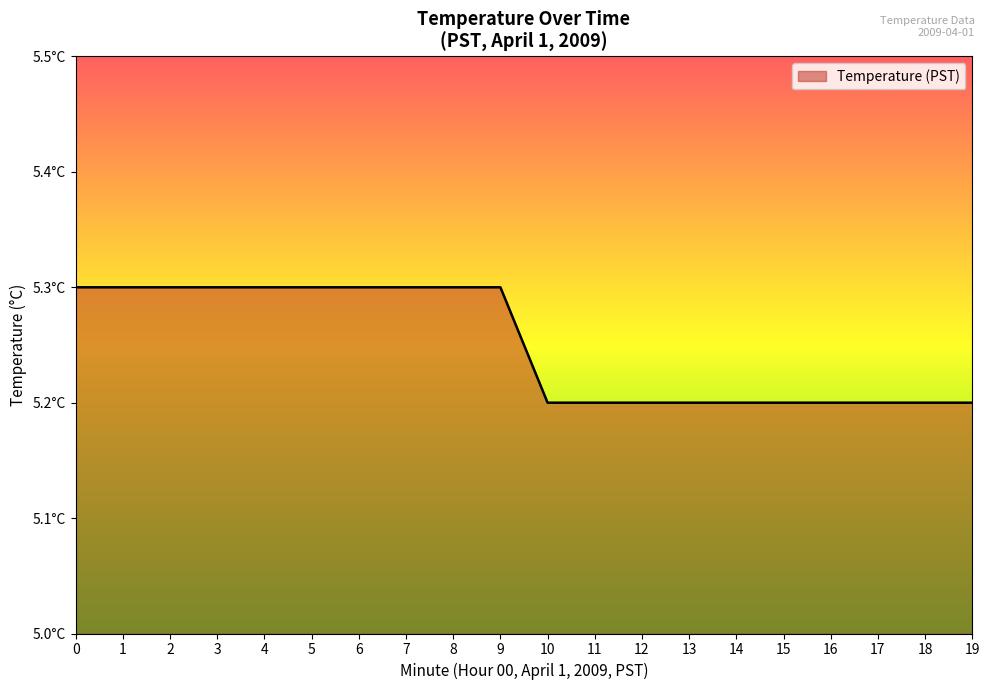

List the labels in order of value, largest first.

0, 1, 2, 3, 4, 5, 6, 7, 8, 9, 10, 11, 12, 13, 14, 15, 16, 17, 18, 19